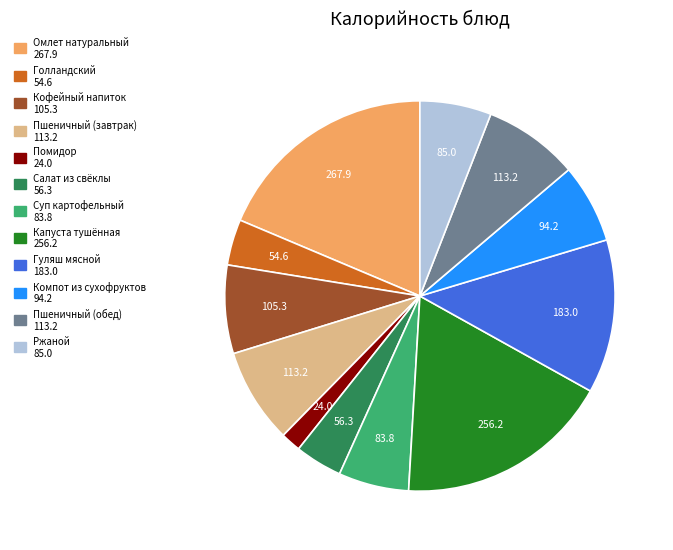

Is it true that Гуляш мясной is 27% of the pie?

False